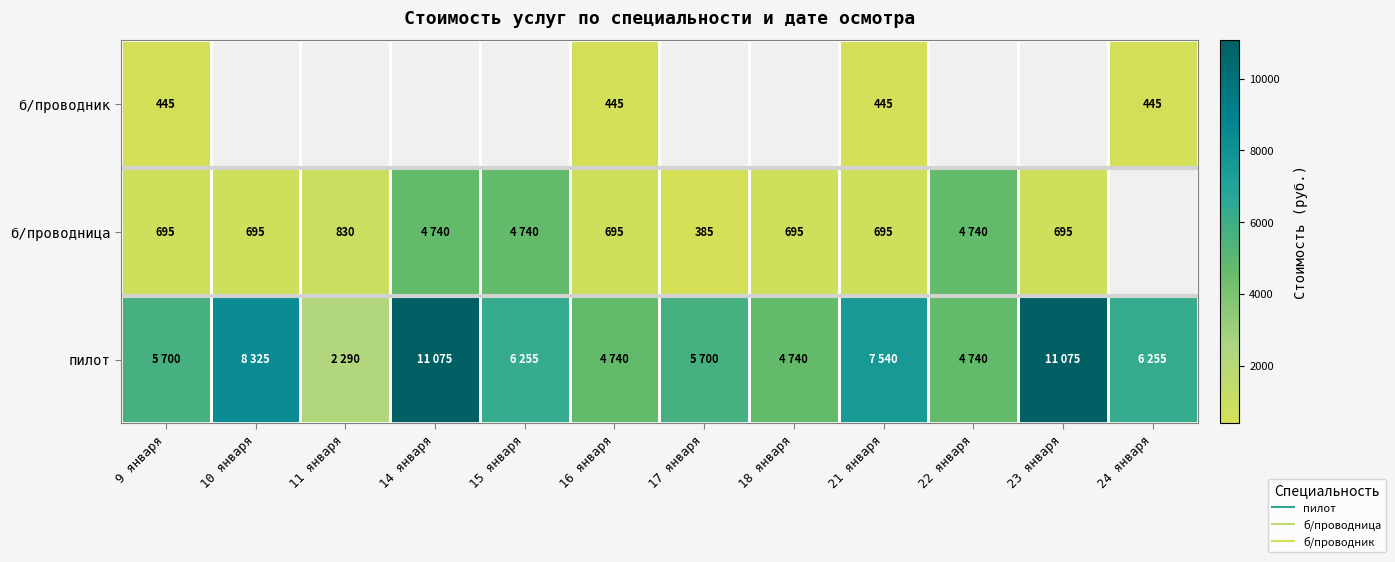

What is the sum of the пилот values at 23 января and 17 января?

16775.0